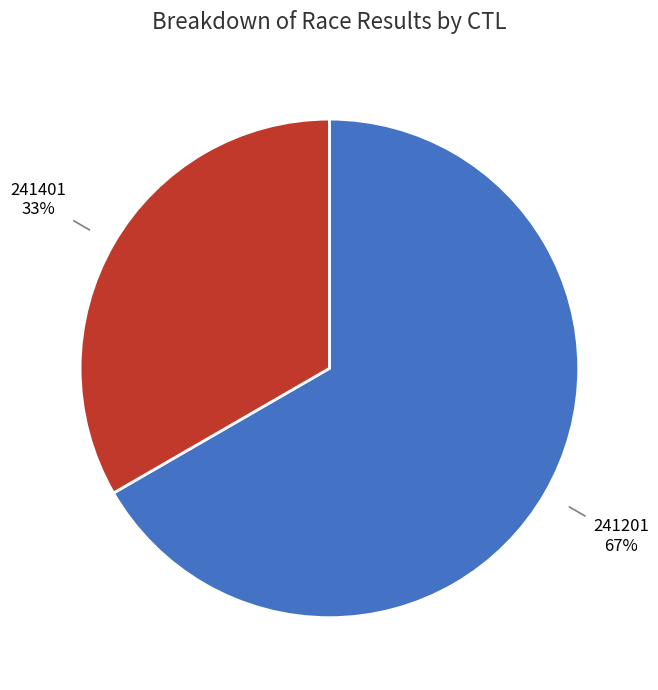

Approximately how many times larger is the value at 241201 compared to 241401?

2.0